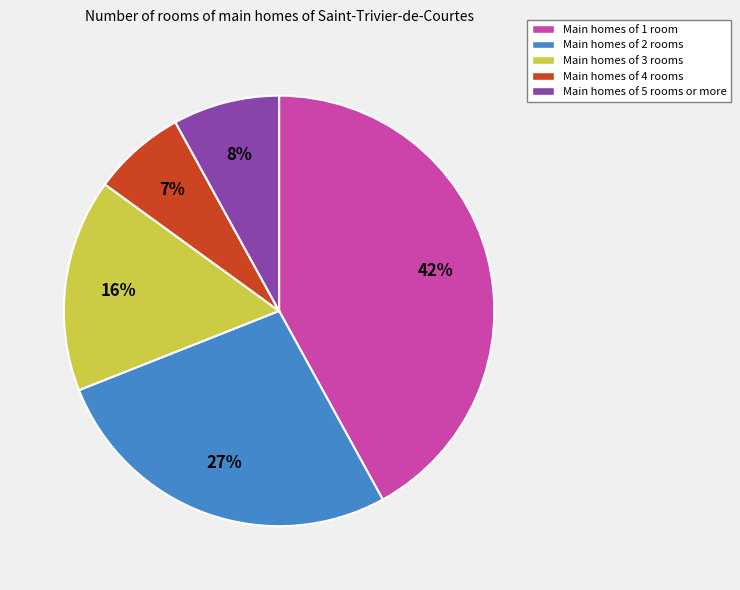

Is there a majority slice in this chart?

No